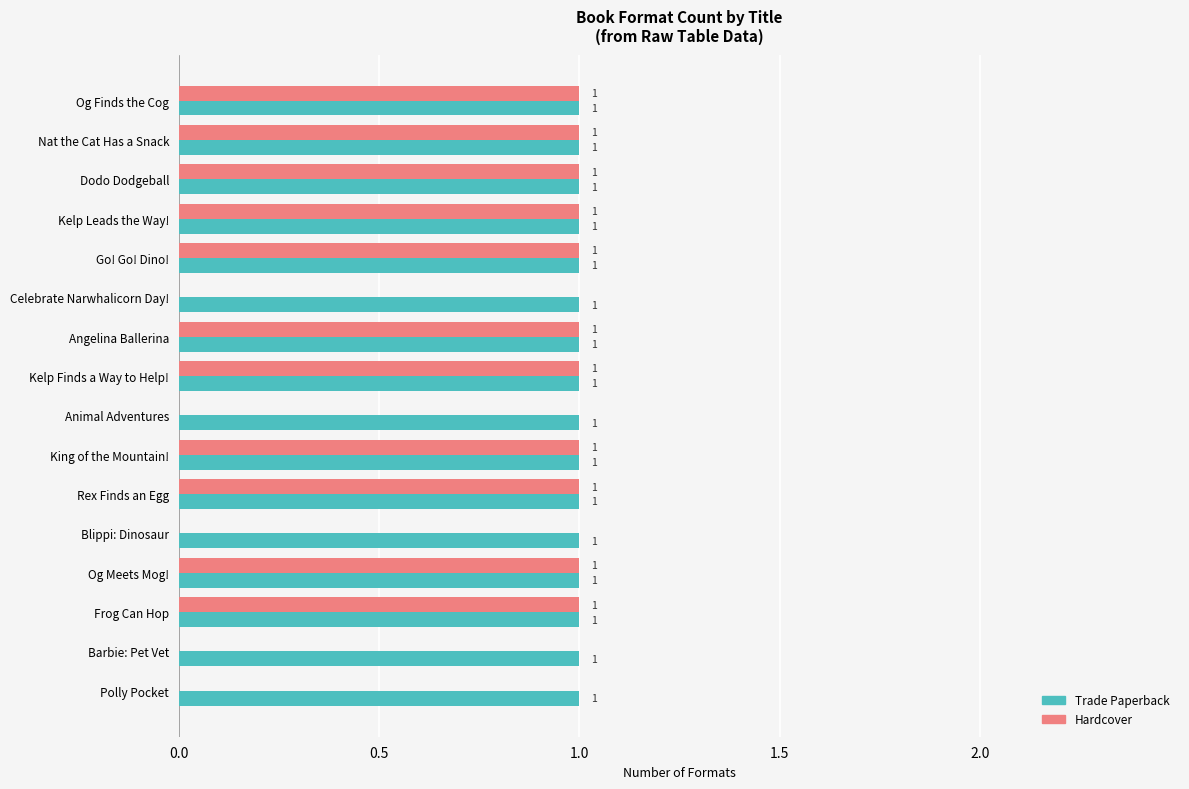

What is the sum of all Trade Paperback values?

16